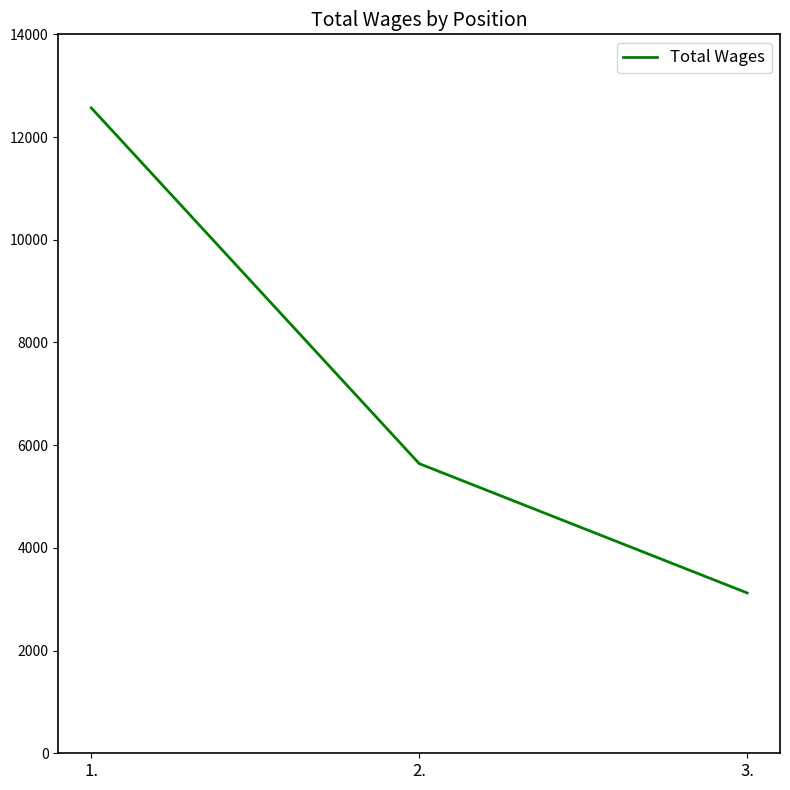

List the labels in order of value, largest first.

1., 2., 3.